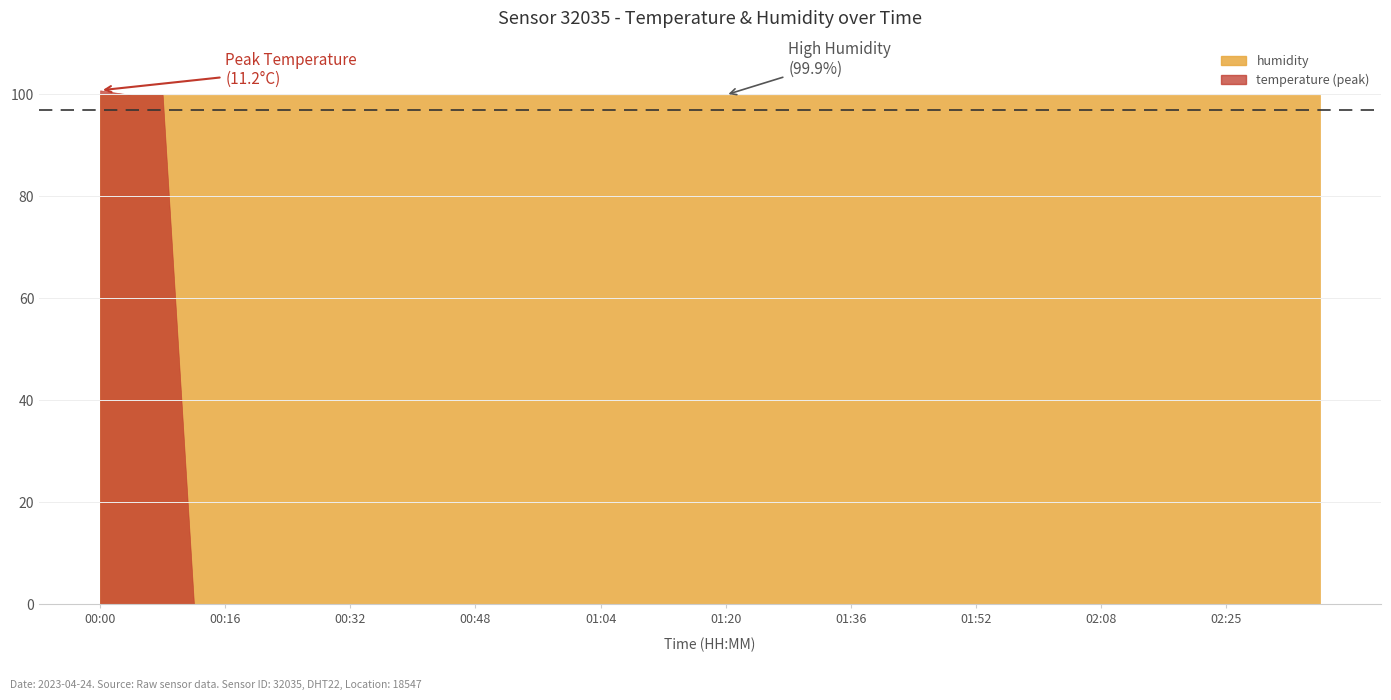

What is the average value of the temperature series?

10.6